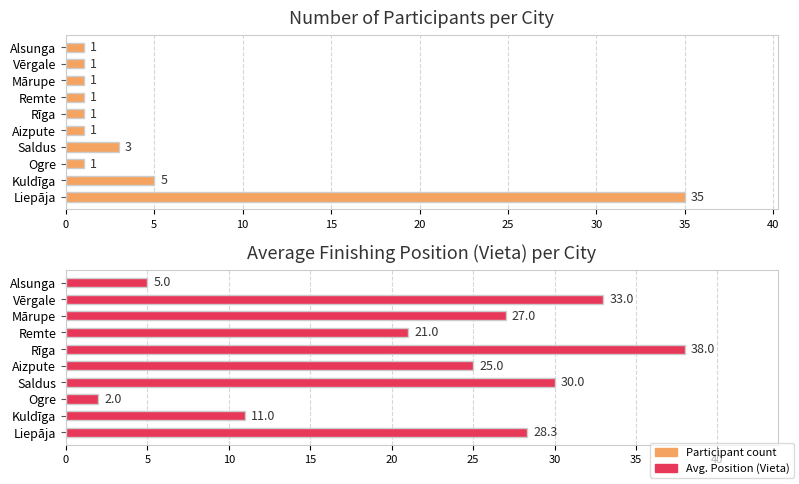

How many bars are there in total?

20